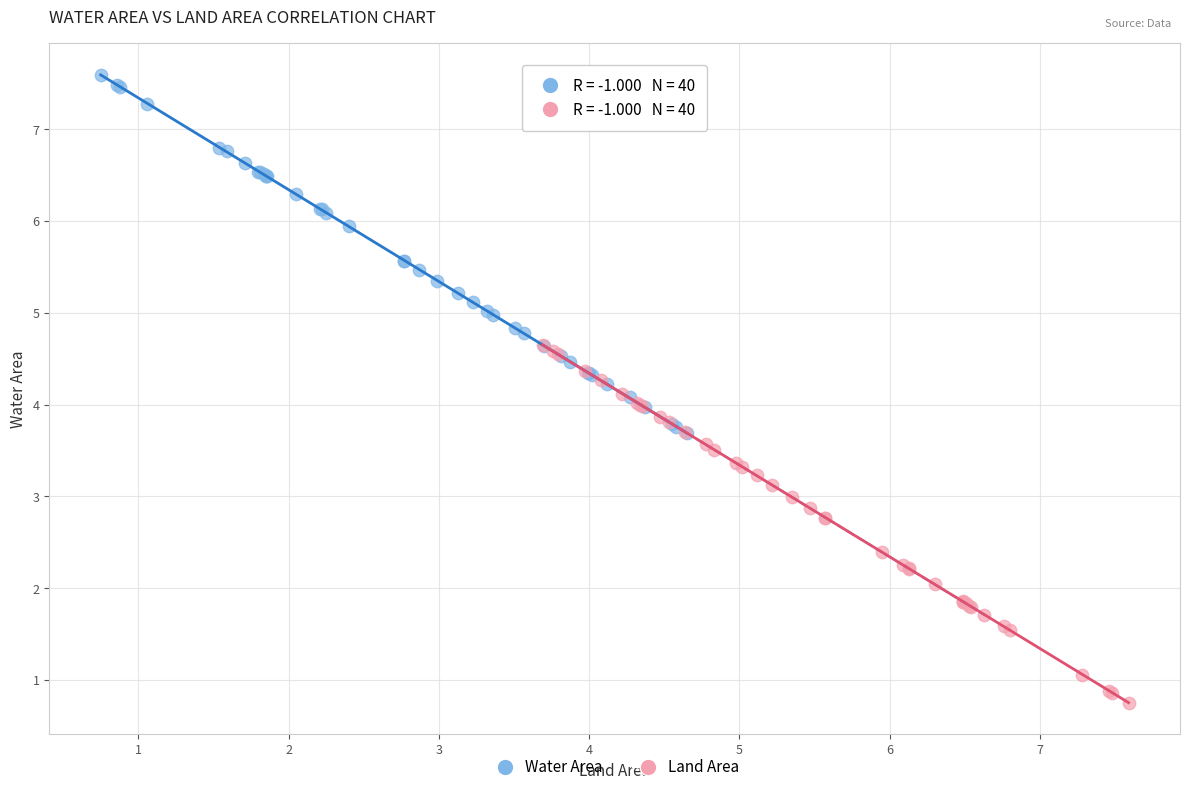

Which series reaches the maximum Y coordinate?

Water Area